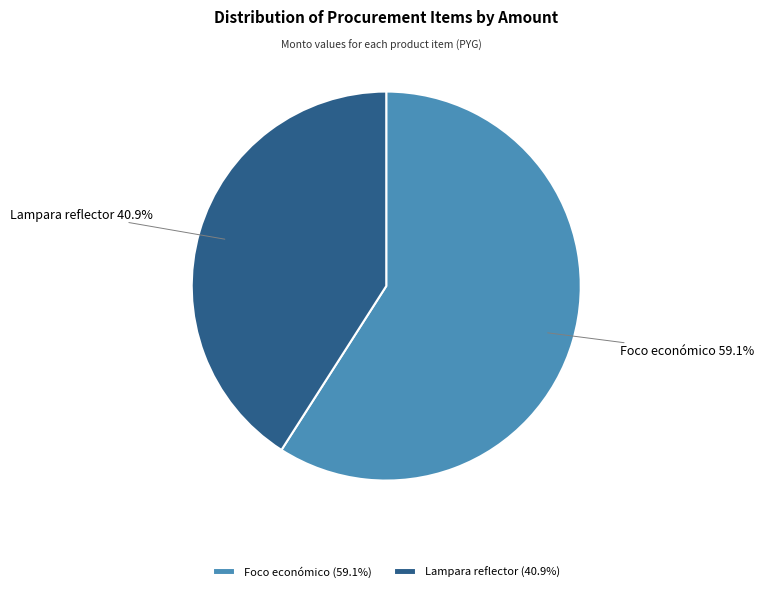

What is the ratio of the value at Foco económico to the value at Lampara reflector?

1.4